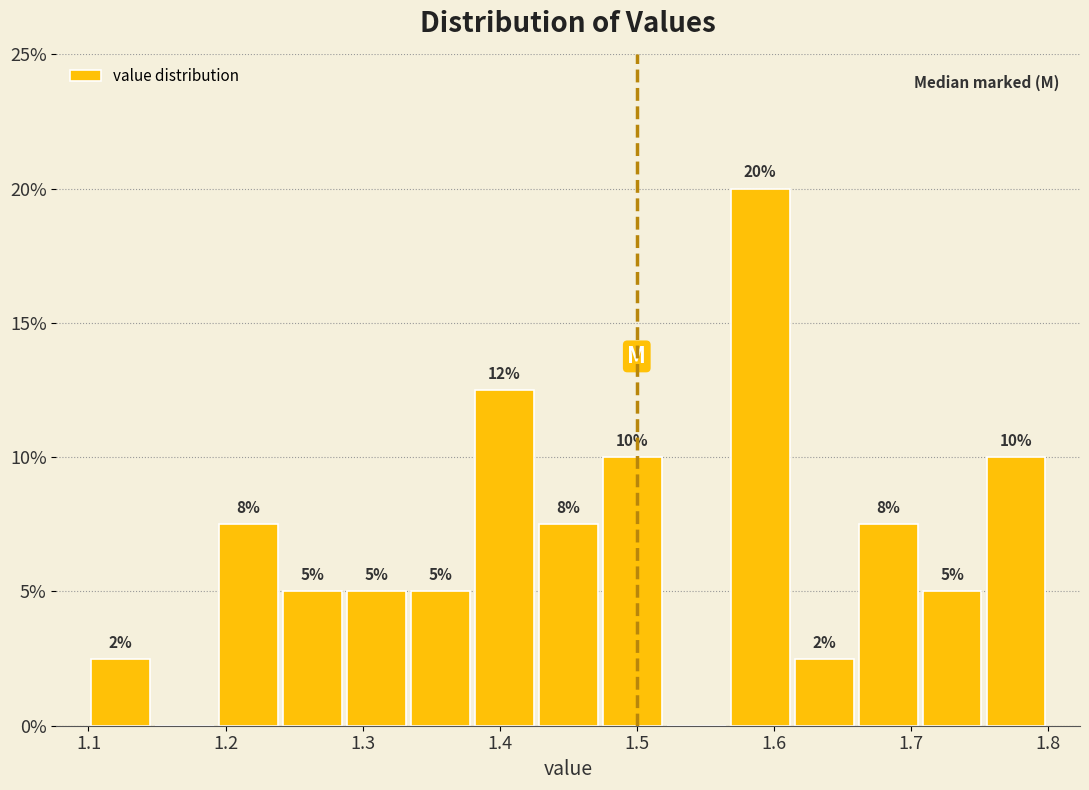

Over which range of the x-axis is the bar tallest?

1.57 to 1.61